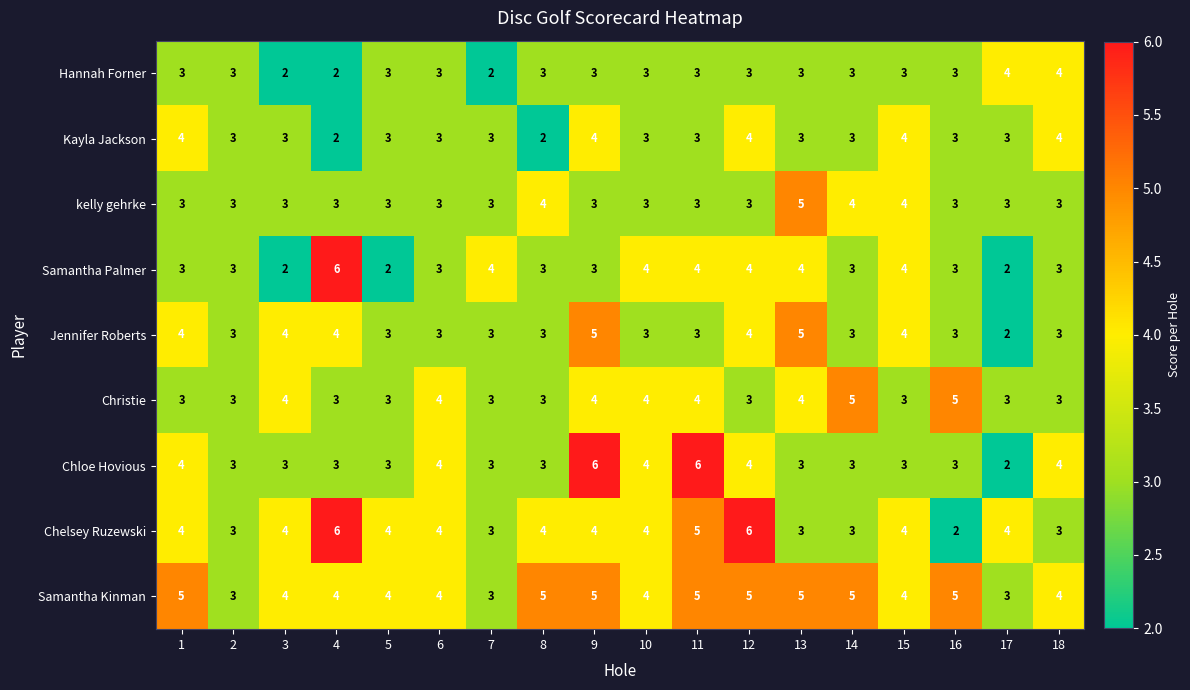

How many Samantha Palmer values are between 3 and 4?

14